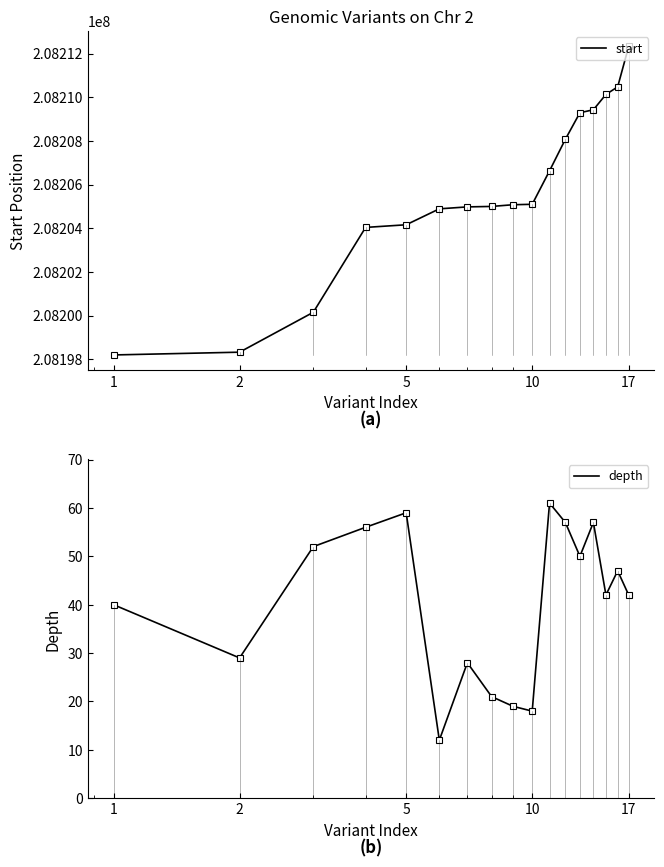

Rank the series by their maximum value, from lowest to highest.

depth, start